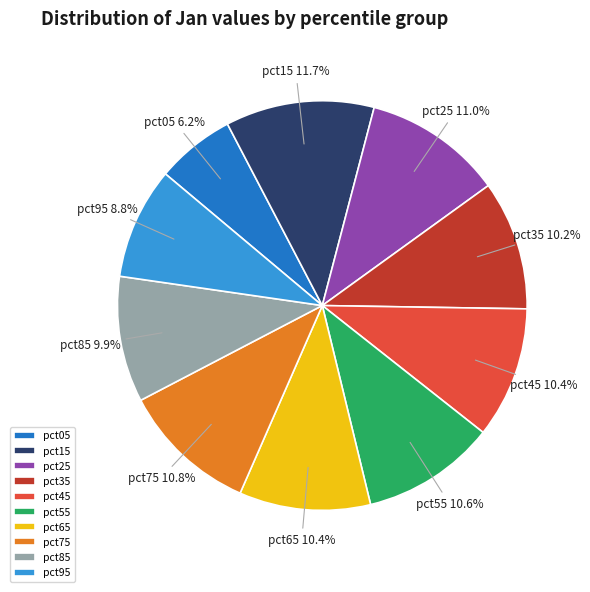

What percentage is NOT represented by pct05?

93.8%